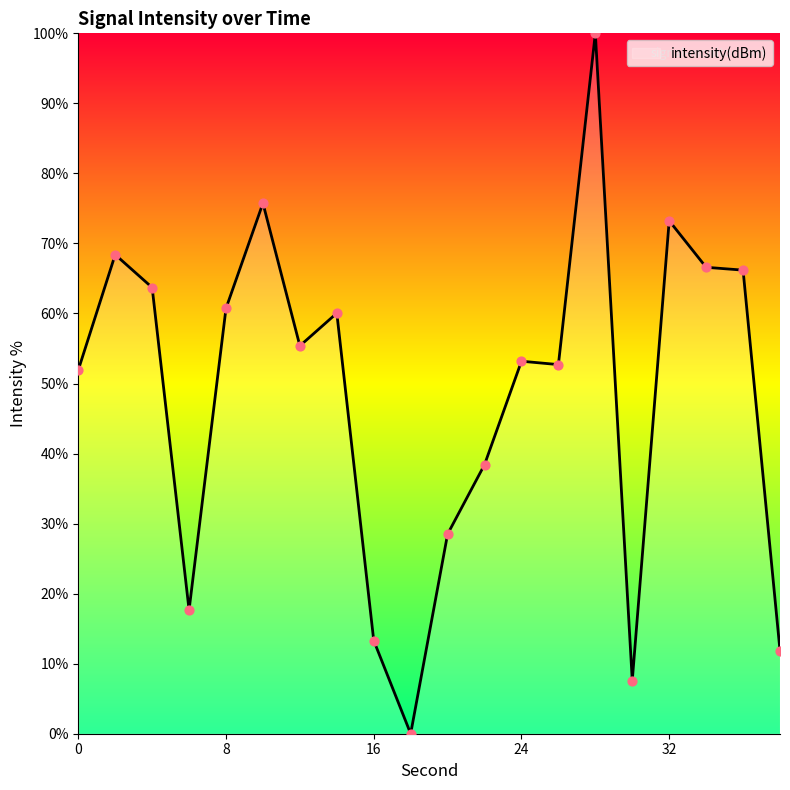

What is the maximum value shown in the chart?

100.0